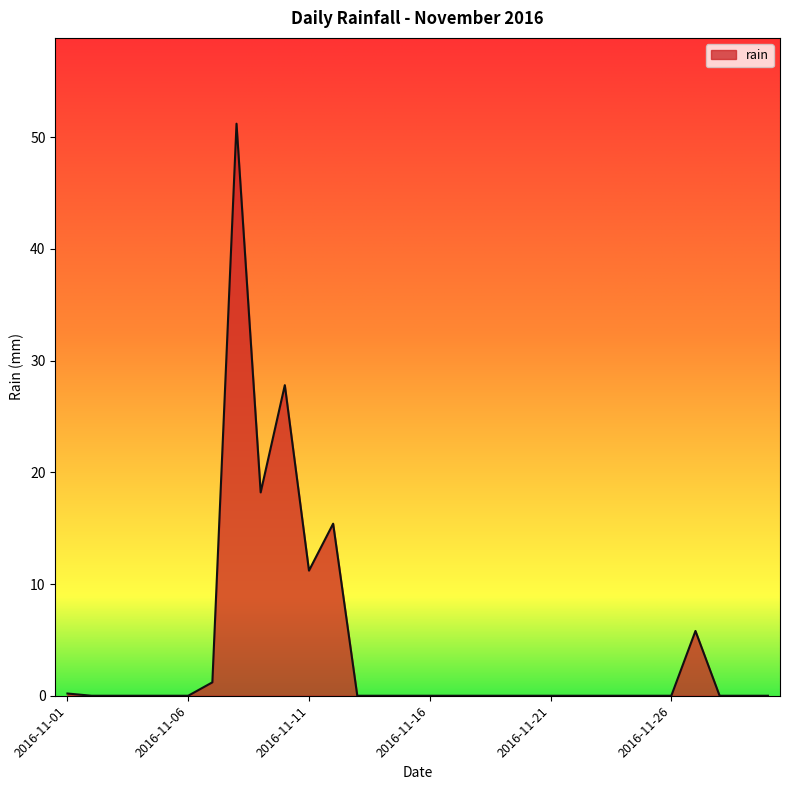

What is the maximum value shown in the chart?

51.2